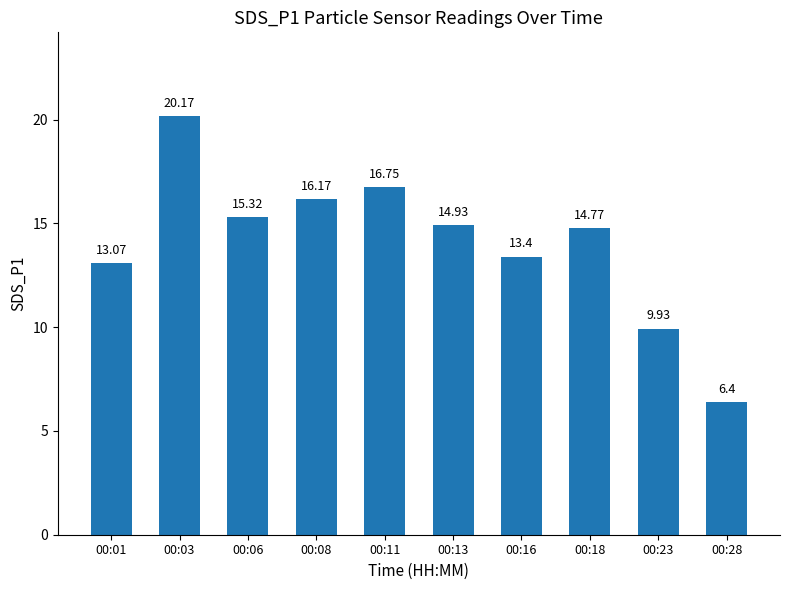

What is the difference between the maximum and minimum values?

13.8